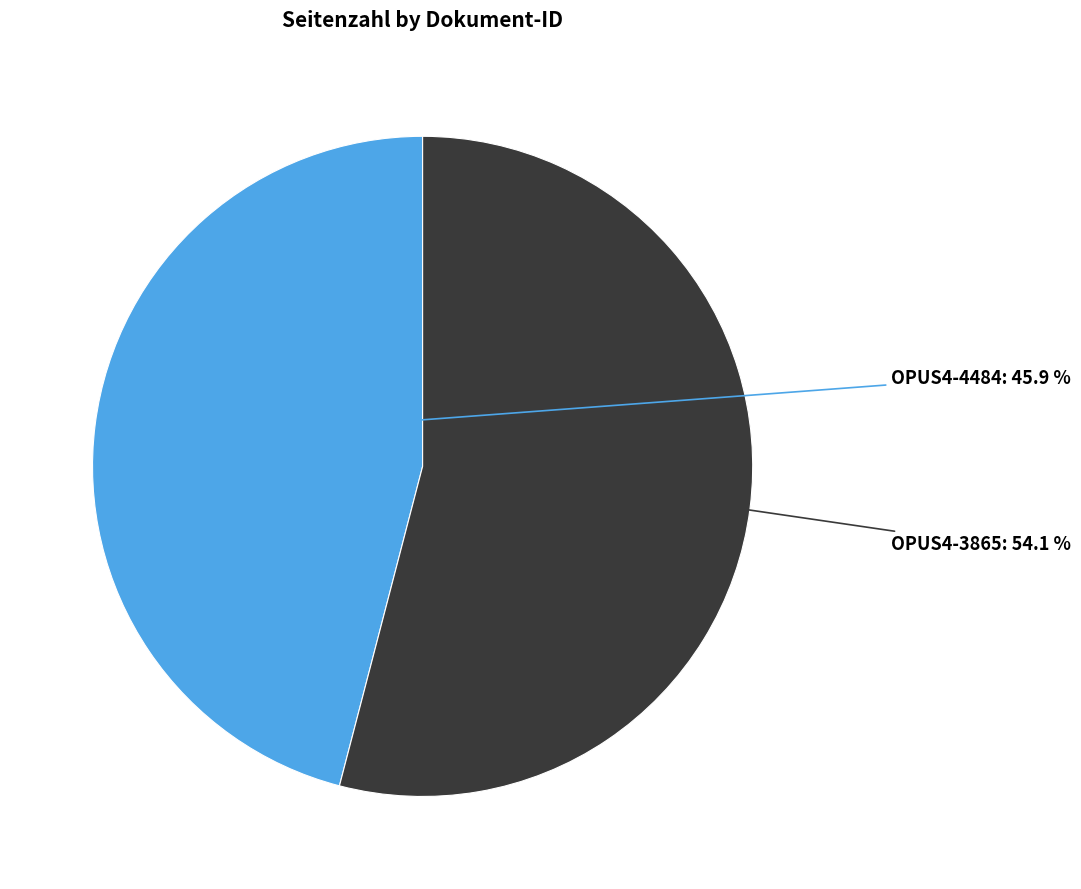

To the nearest percent, what is the average slice percentage?

50%